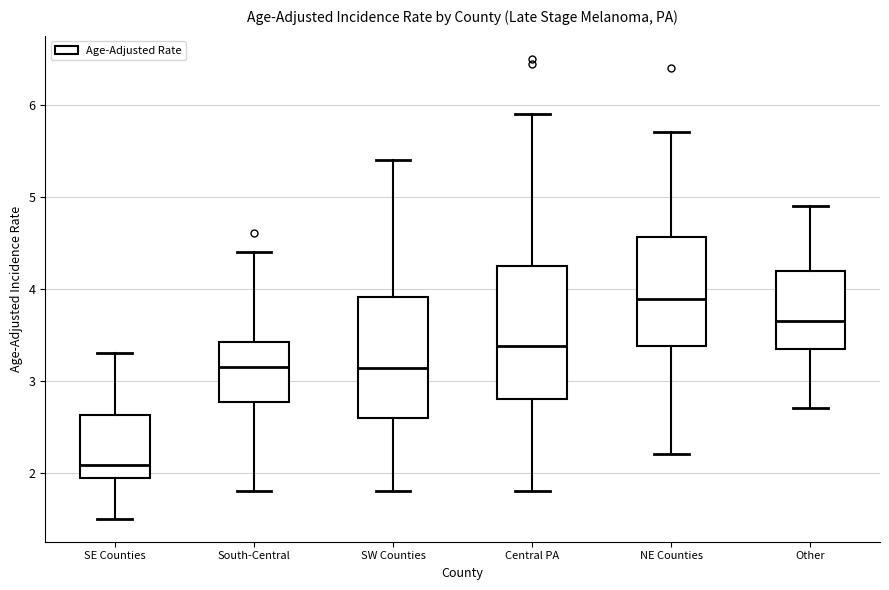

Reading left to right, transcribe this box plot: for each box, give where its median line is, the range the box spans, and where its two whiskers end, as read against the y-axis. The values are not printed on the chart, so give them approximately, as read against the axis.

SE Counties: median 2.1, box 1.9 to 2.6, whiskers 1.5 to 3.3
South-Central: median 3.1, box 2.8 to 3.4, whiskers 1.8 to 4.4
SW Counties: median 3.1, box 2.6 to 3.9, whiskers 1.8 to 5.4
Central PA: median 3.4, box 2.8 to 4.2, whiskers 1.8 to 5.9
NE Counties: median 3.9, box 3.4 to 4.6, whiskers 2.2 to 5.7
Other: median 3.7, box 3.3 to 4.2, whiskers 2.7 to 4.9